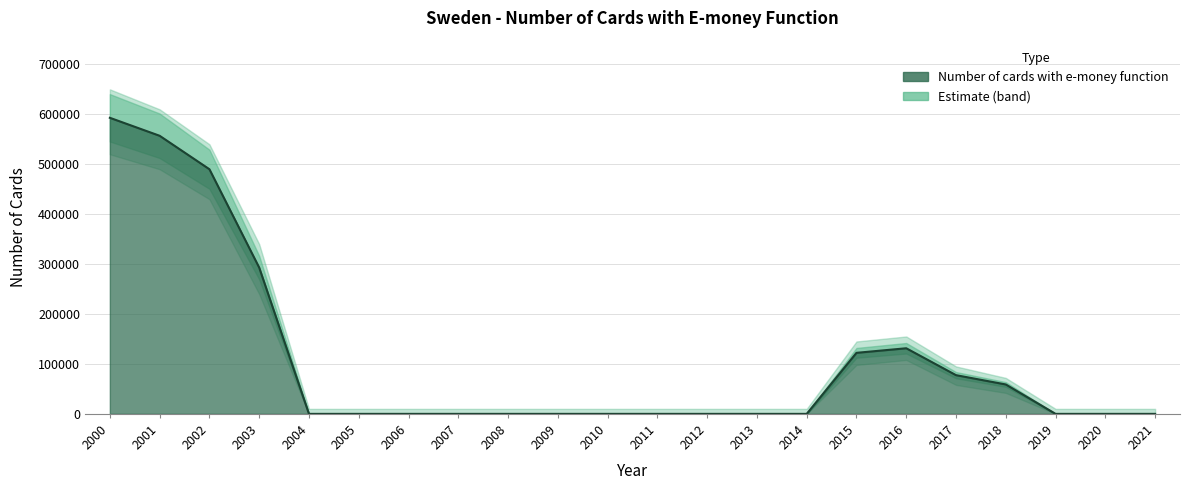

List the labels in order of value, smallest first.

2004, 2005, 2006, 2007, 2008, 2009, 2010, 2011, 2012, 2013, 2014, 2019, 2020, 2021, 2018, 2017, 2015, 2016, 2003, 2002, 2001, 2000